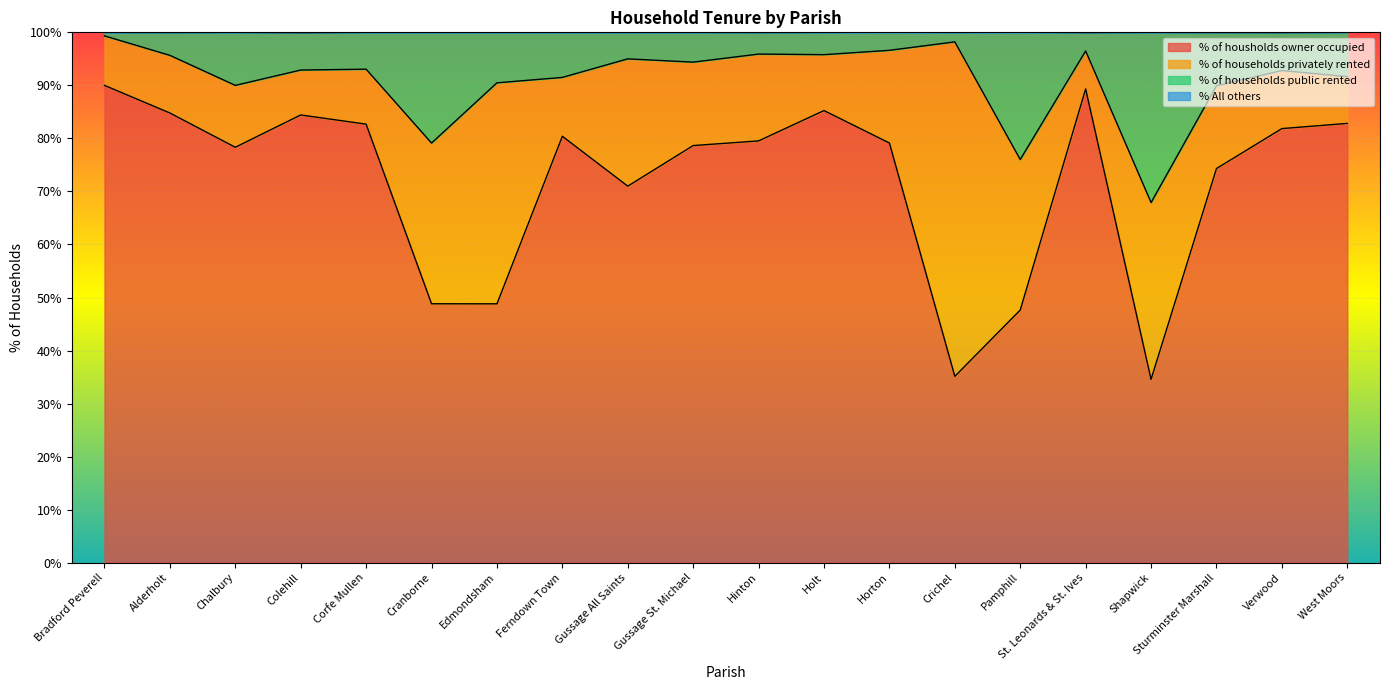

What is the minimum value for % of housholds owner occupied?

34.6